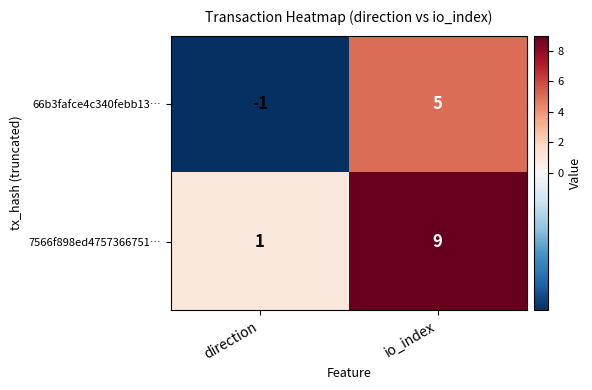

What is the maximum value shown in the chart?

9